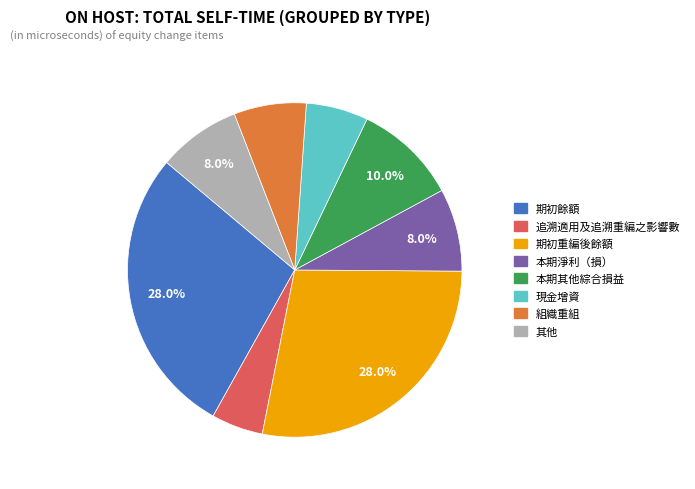

Is 現金增資 the majority of the pie?

No